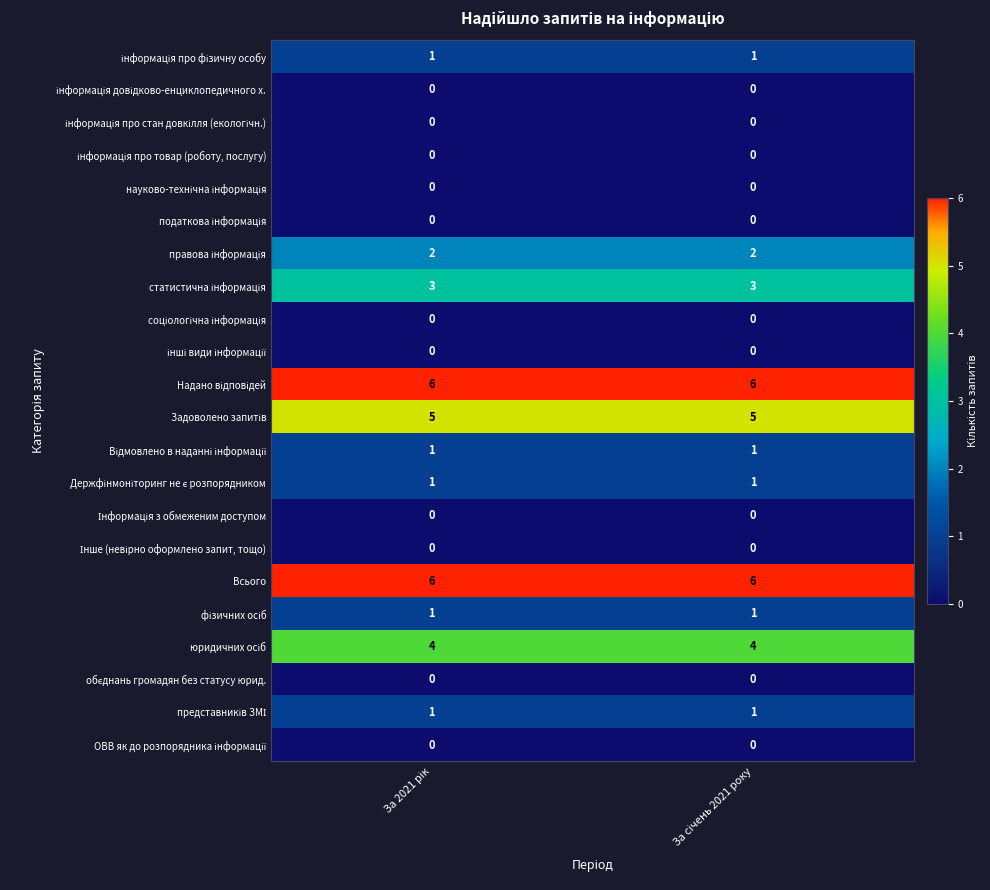

What is the greatest value displayed?

6